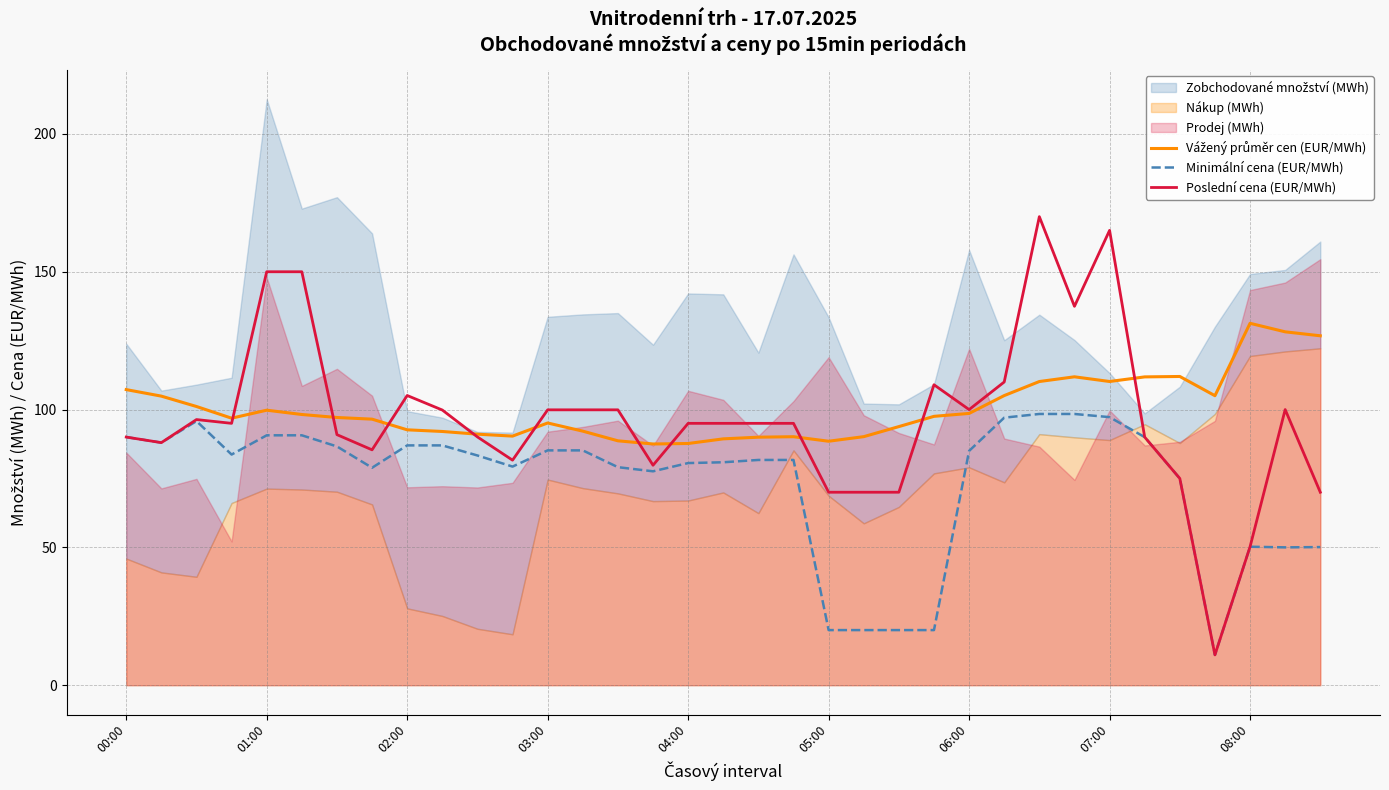

The value of Minimální cena (EUR/MWh) at 05:00 is 155.5. True or false?

False